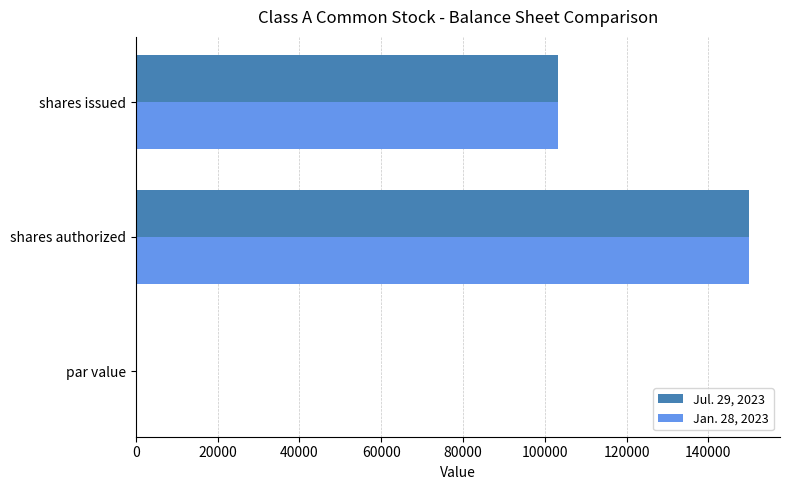

The Jan. 28, 2023 series shows 0.0 at par value. True or false?

True